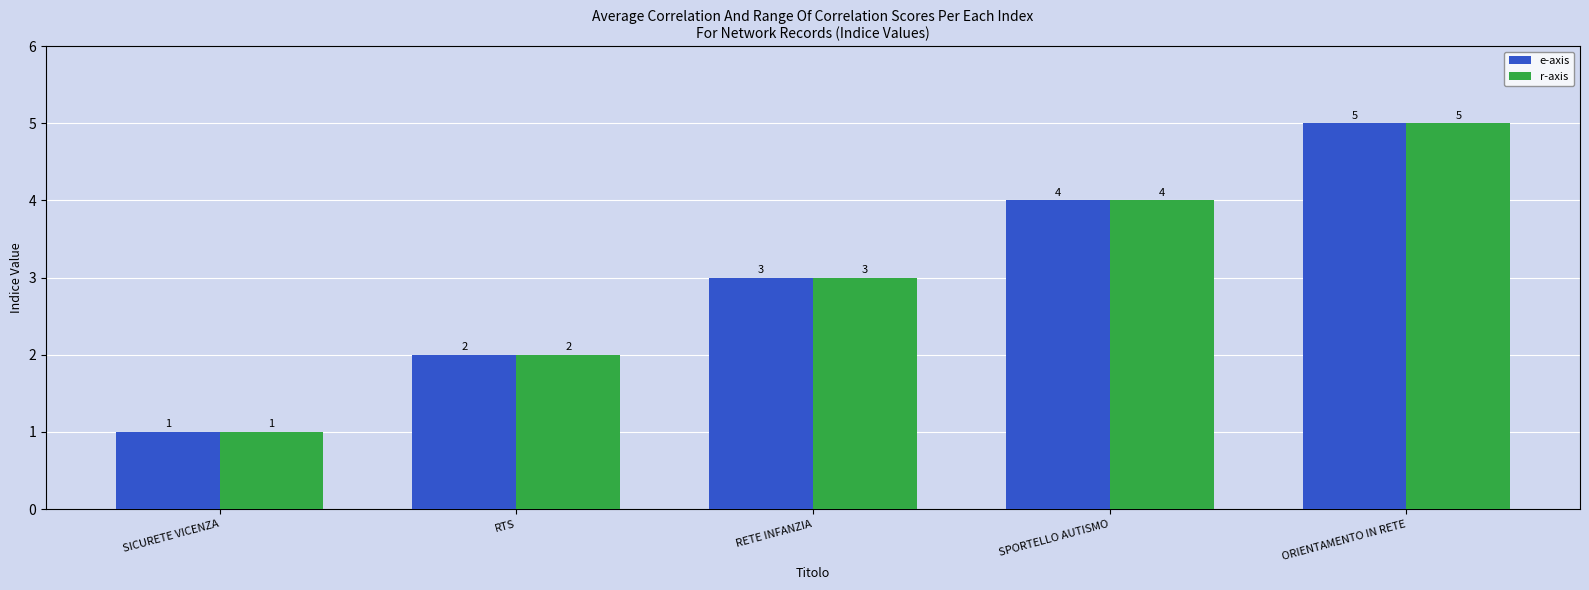

At which category is the sum across all series the highest?

ORIENTAMENTO IN RETE